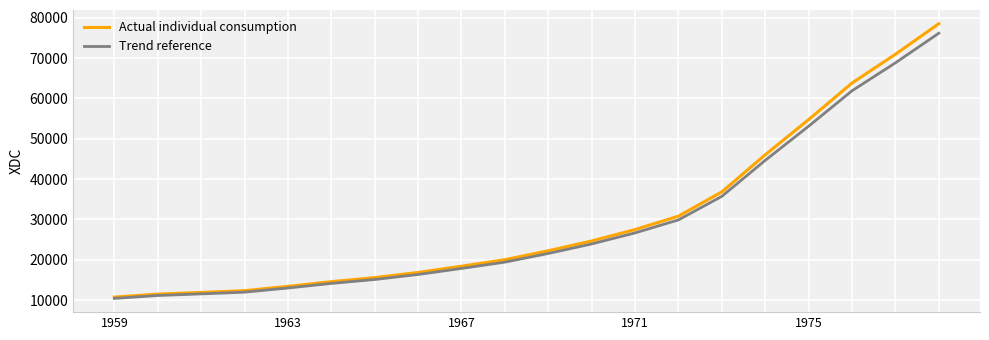

Which series has the largest range (max minus min)?

Actual individual consumption